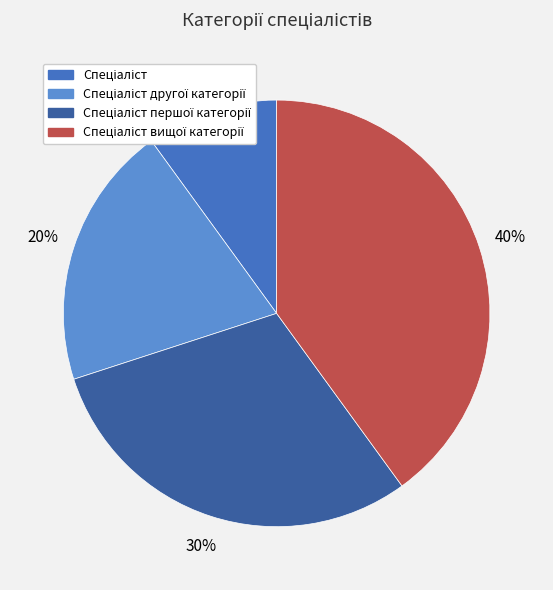

To the nearest percent, what is the difference between the largest and smallest slice percentages?

30%